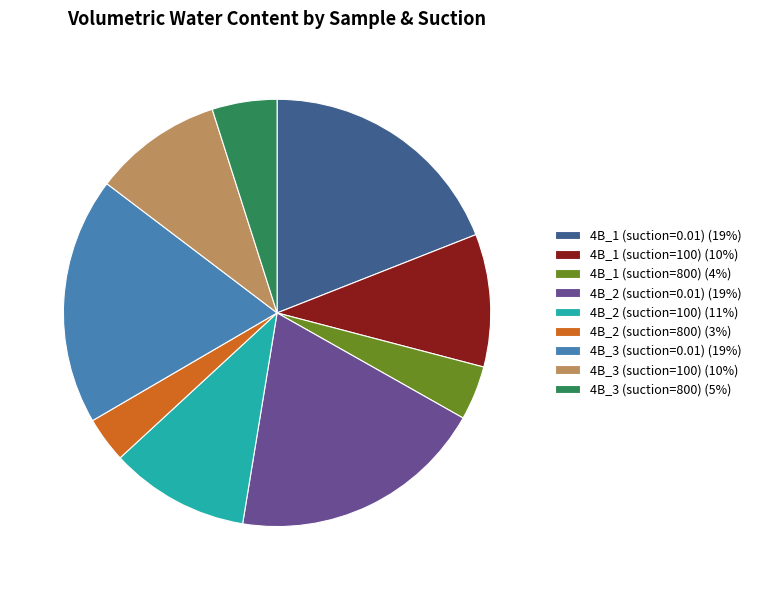

Is there any slice that represents more than half of the pie?

No